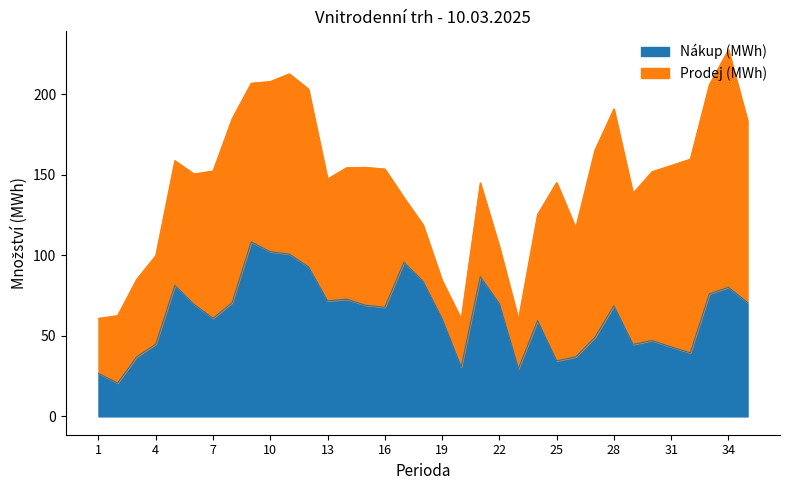

What is the difference between the maximum and minimum values?

87.7